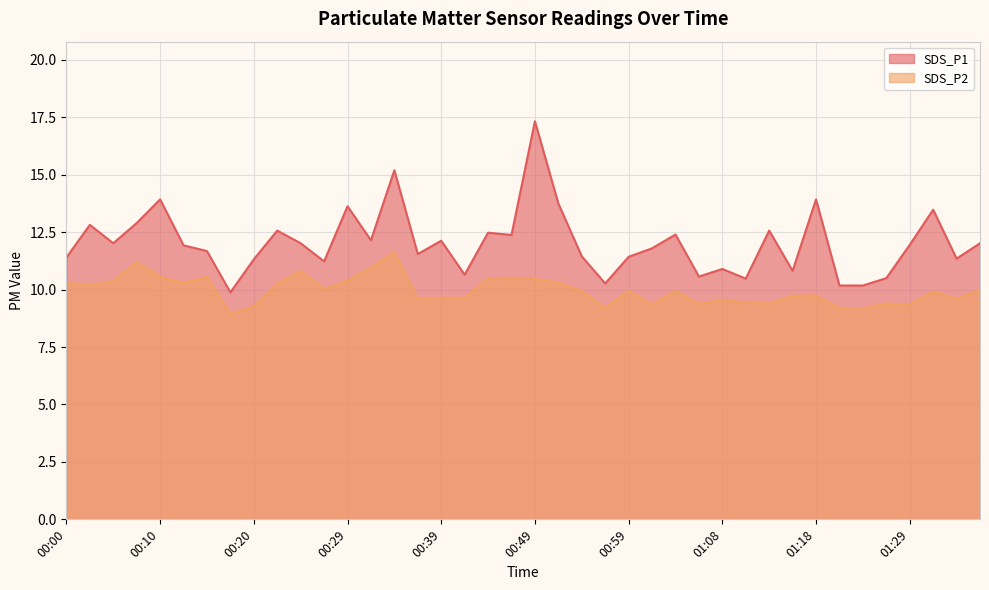

Is it true that SDS_P2 equals 16.3 at 00:37?

False